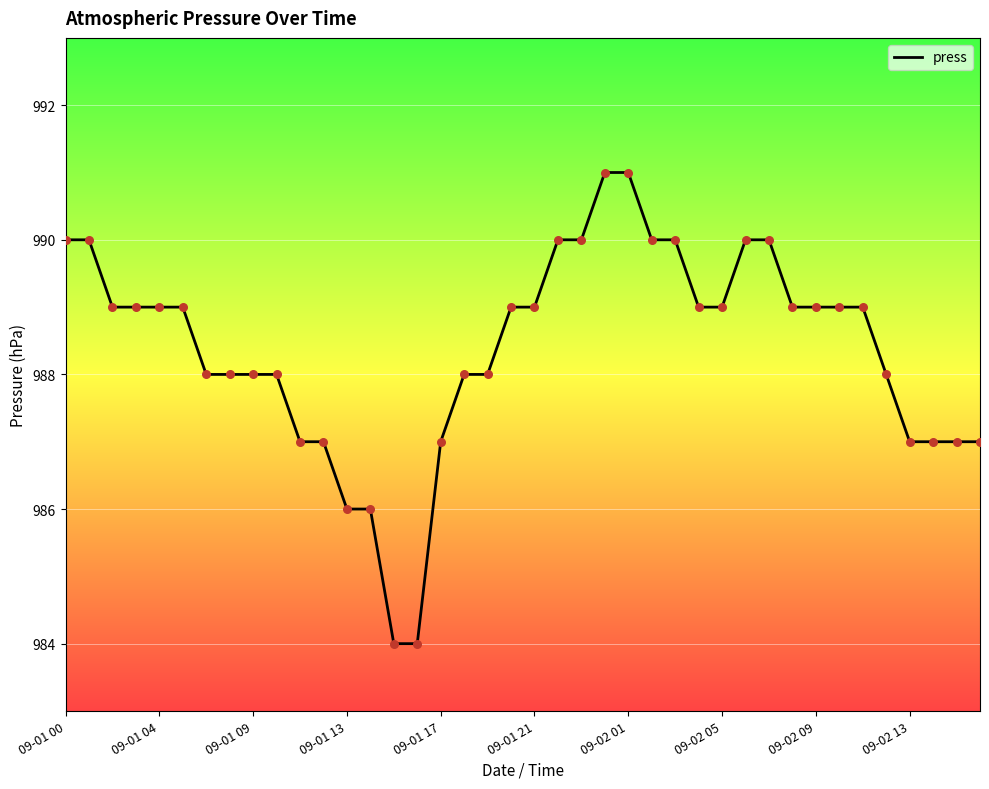

What is the difference between the maximum and minimum values?

7